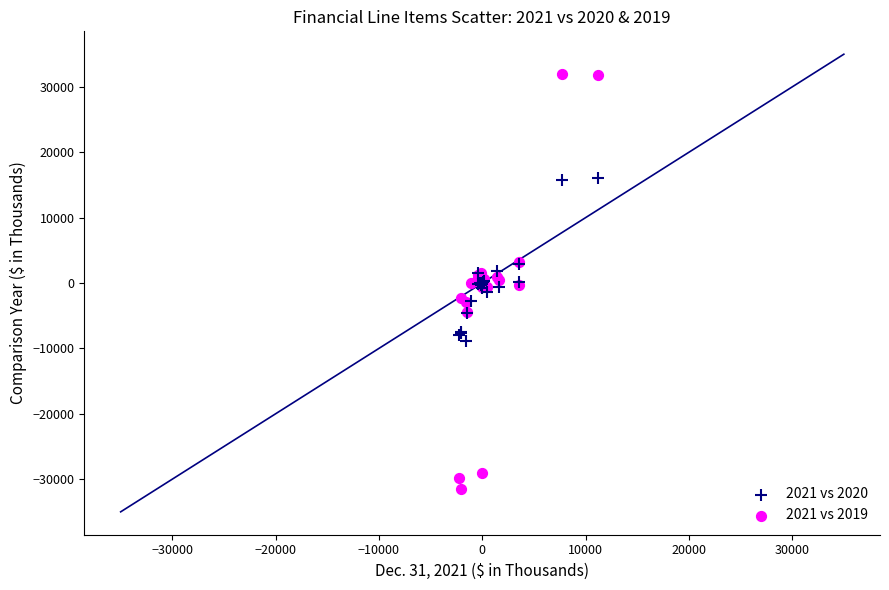

What are all the series names shown in the legend?

2021 vs 2020, 2021 vs 2019